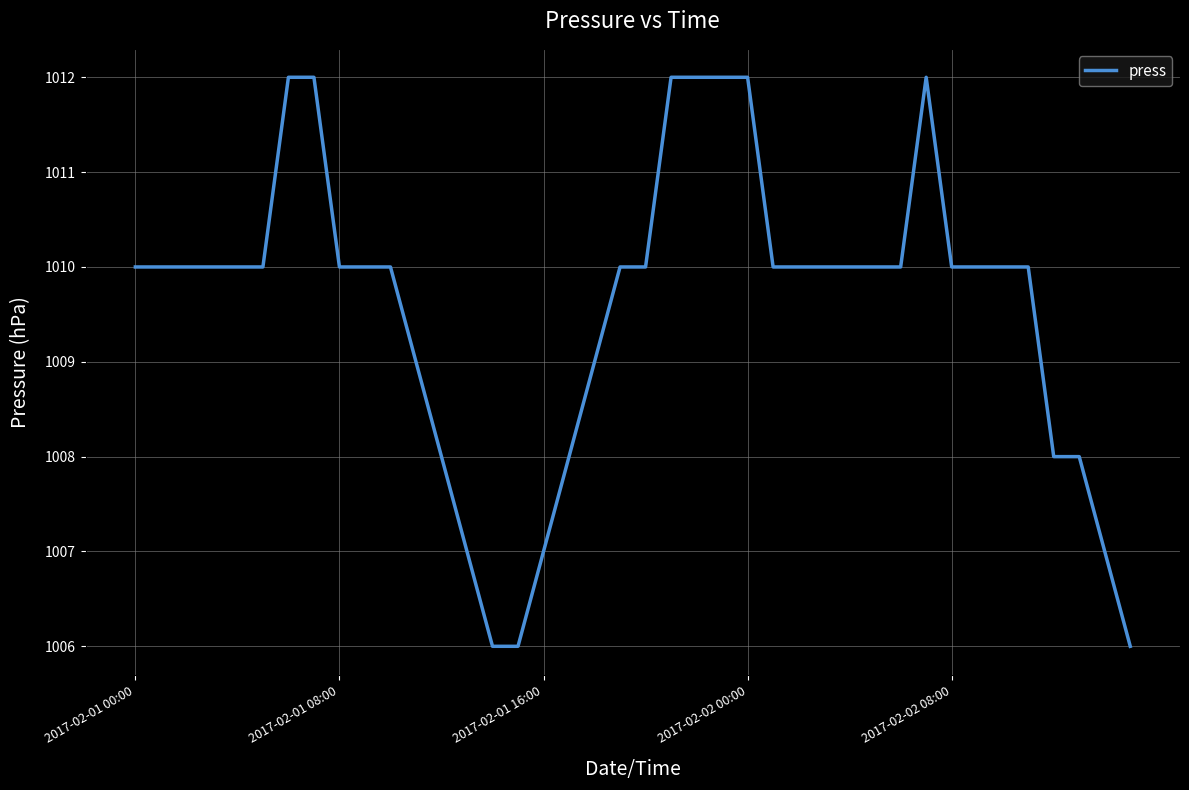

What is the minimum value shown in the chart?

1006